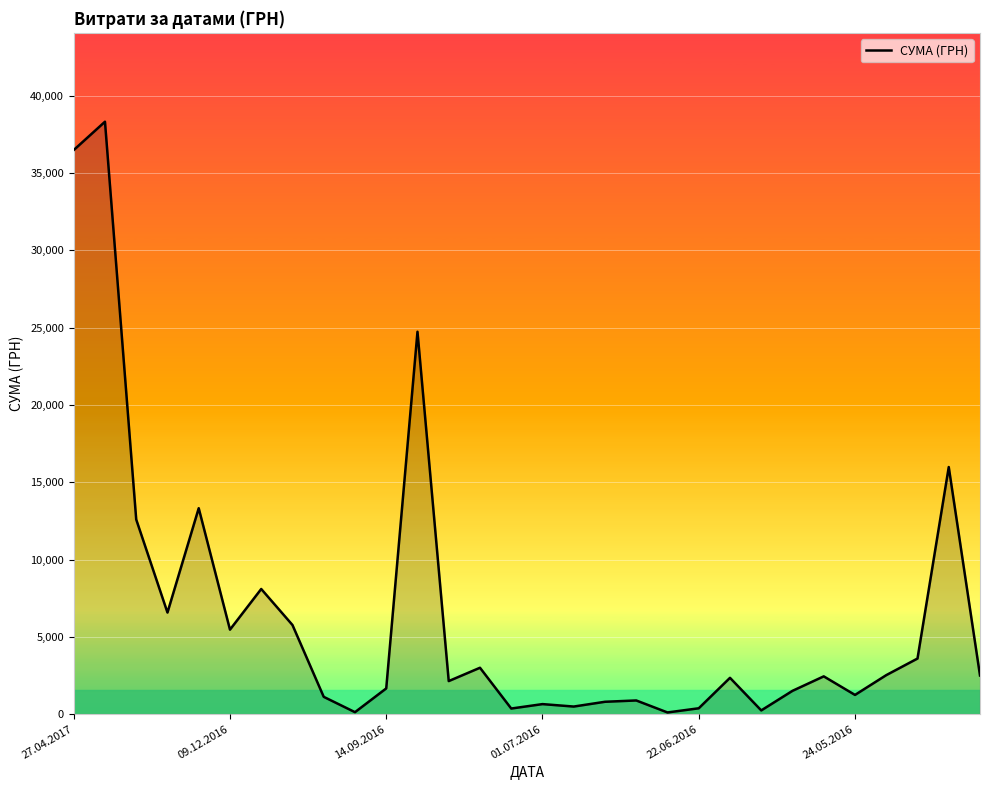

What is the difference between the maximum and minimum values?

38215.2